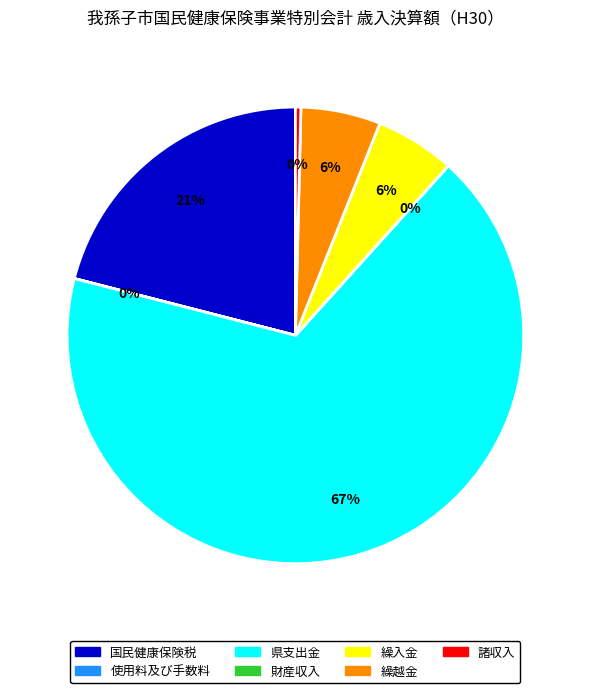

Between 諸収入 and 国民健康保険税, which is larger?

国民健康保険税